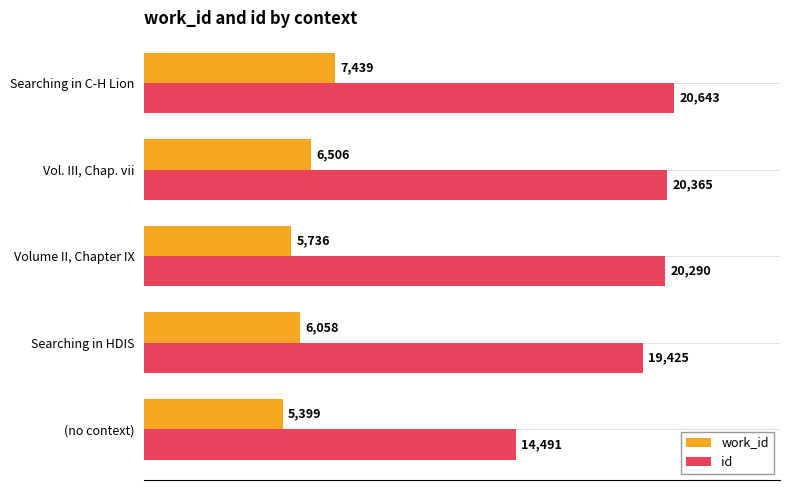

At which category is the sum across all series the highest?

Searching in C-H Lion